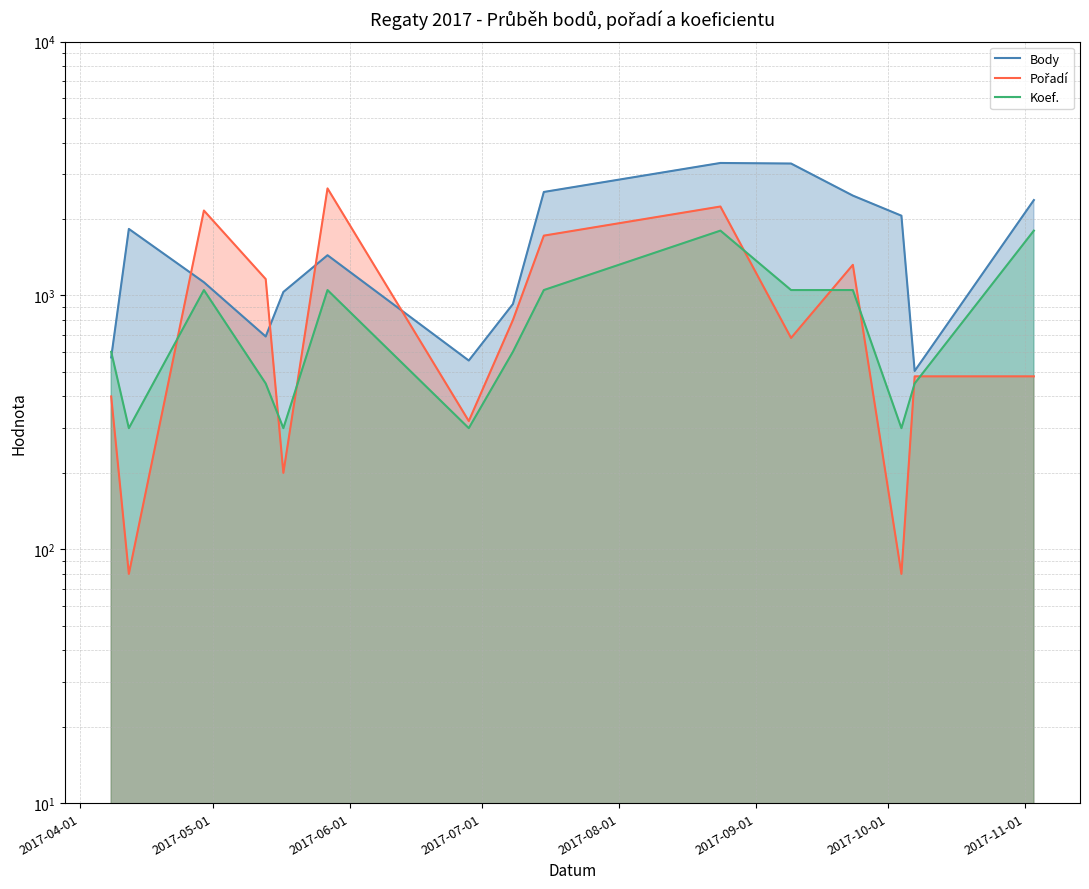

What is the sum of all Body values?

24767